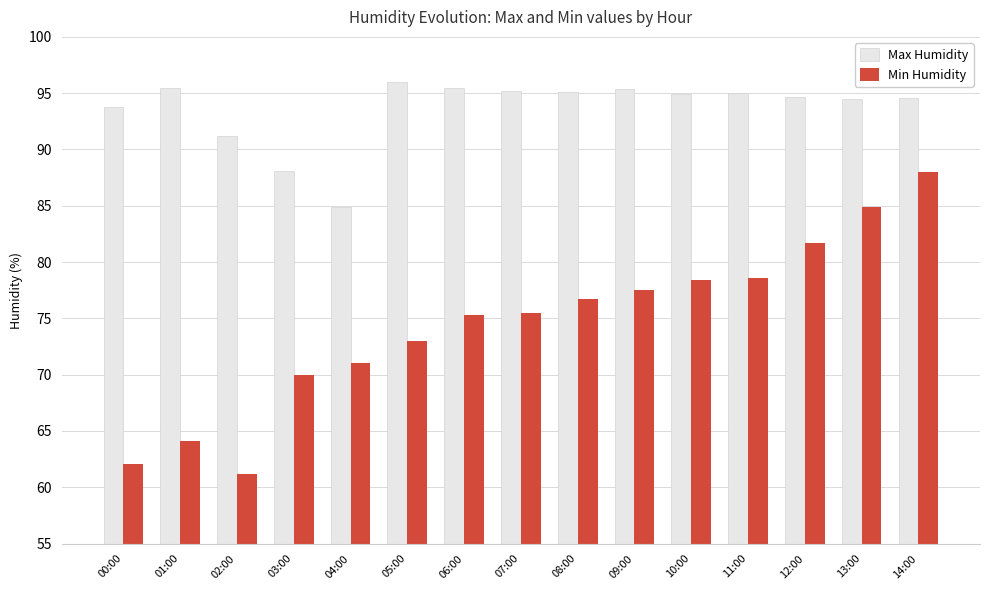

Does the chart contain any negative values?

No